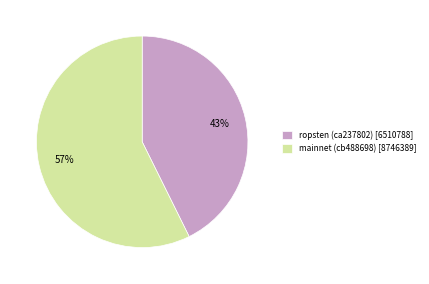

To the nearest percent, what portion does mainnet (cb488698) represent?

57%